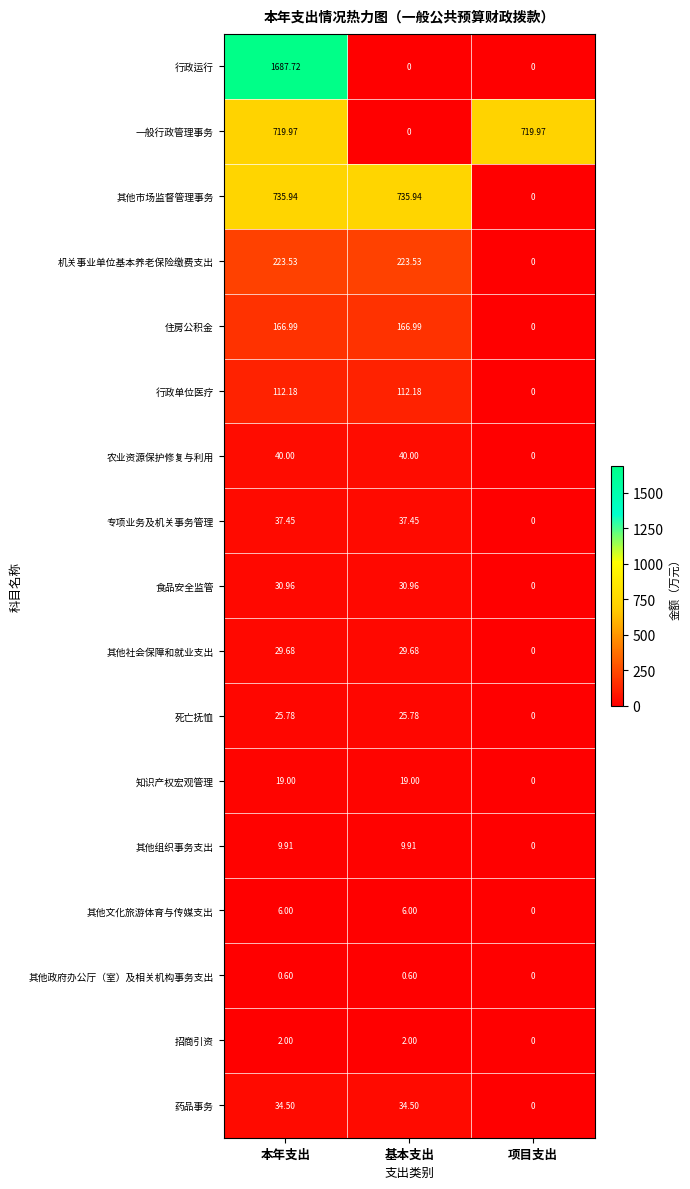

Which series has the largest total across all categories?

行政运行